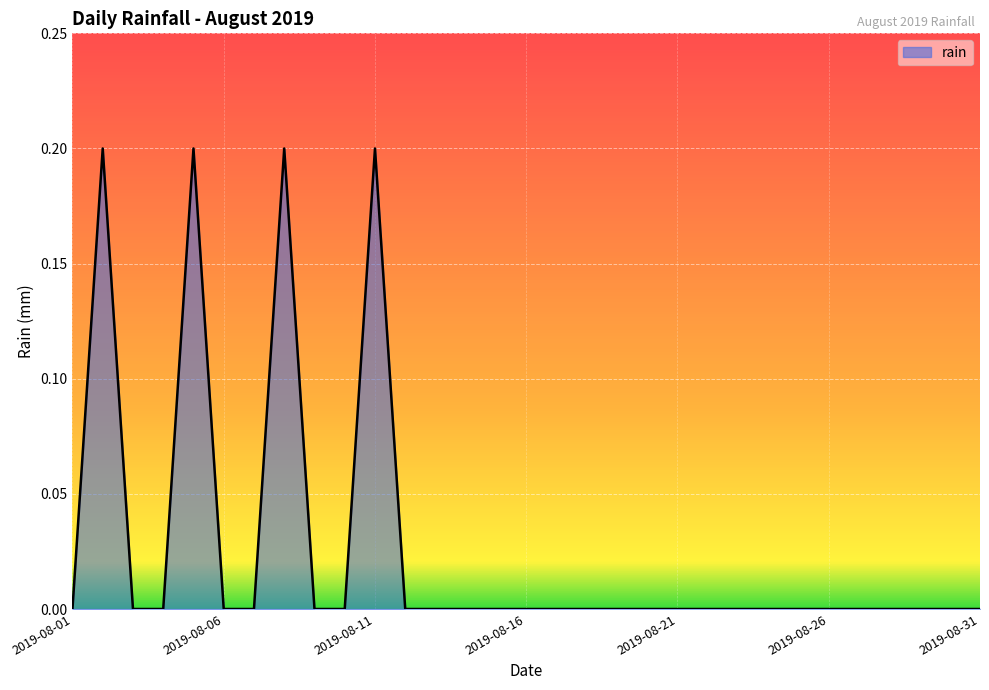

How many values are between 0 and 1?

31